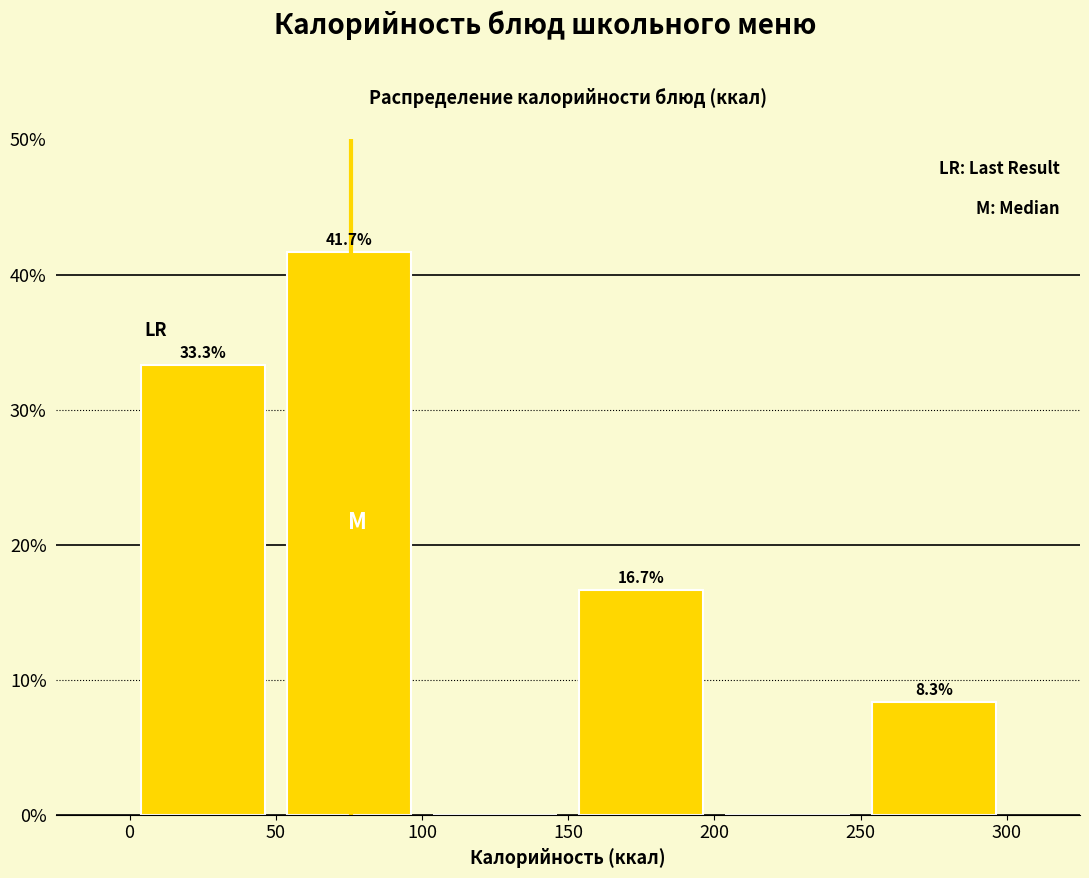

Which range on the x-axis has the tallest bar?

50 to 100